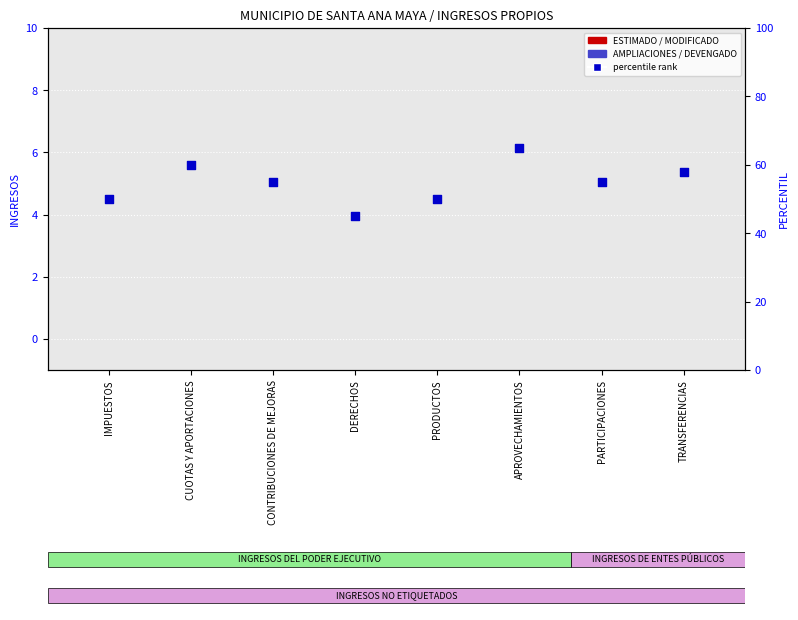

Which series has the largest Y range (max minus min)?

percentile rank